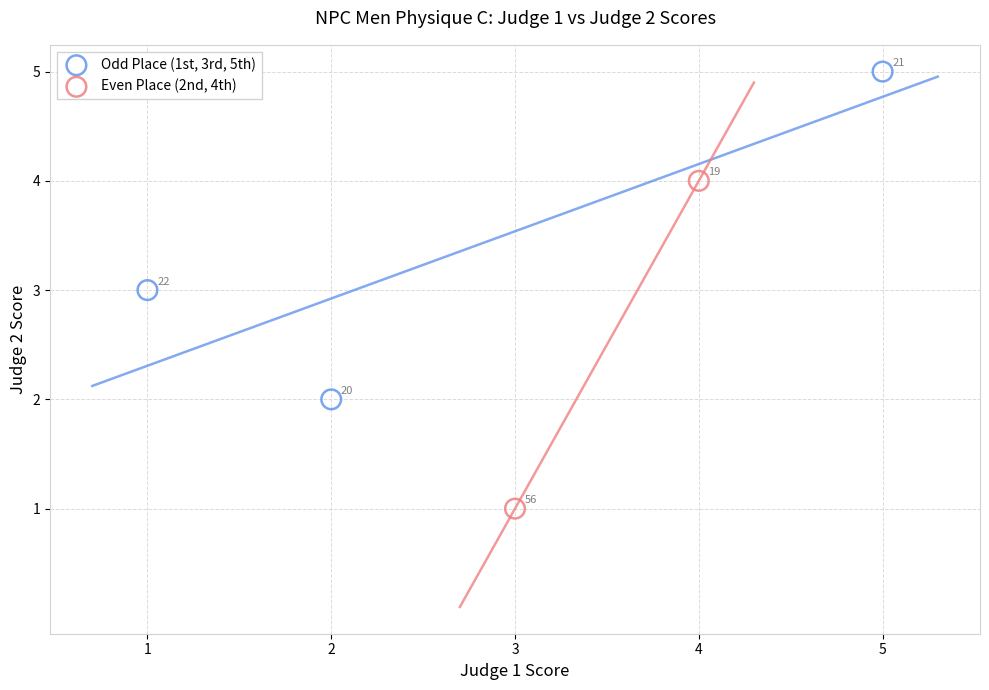

What are all the series names shown in the legend?

Odd Place (1st, 3rd, 5th), Even Place (2nd, 4th)